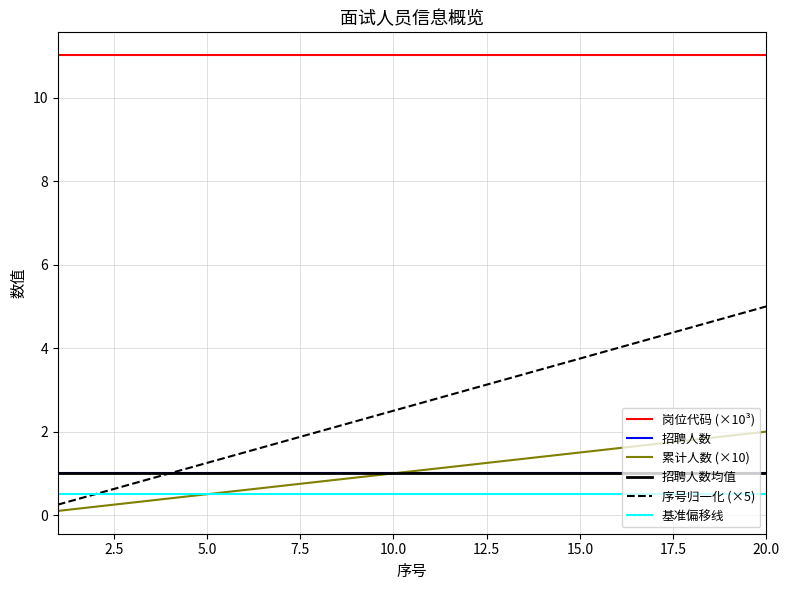

List the series in order of their peak value, lowest first.

基准偏移线, 招聘人数, 招聘人数均值, 累计人数 (×10), 序号归一化 (×5), 岗位代码 (×10³)